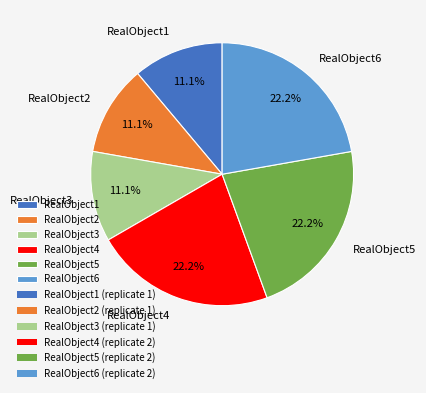

What is the ratio of the value at RealObject3 to the value at RealObject1?

1.0